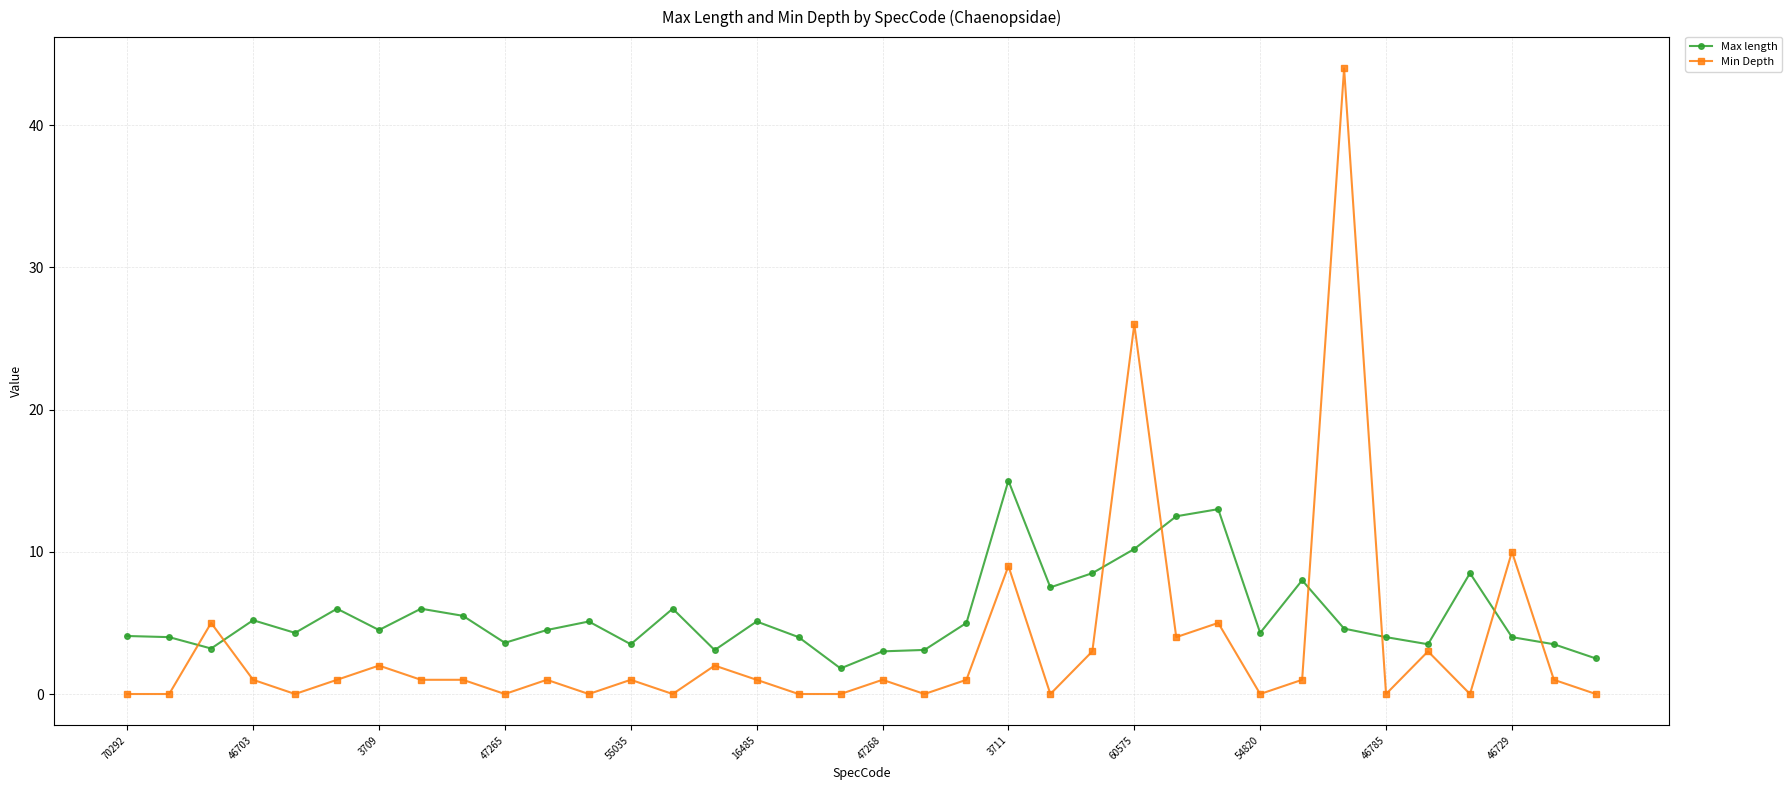

How many categories are shown in the chart?

36